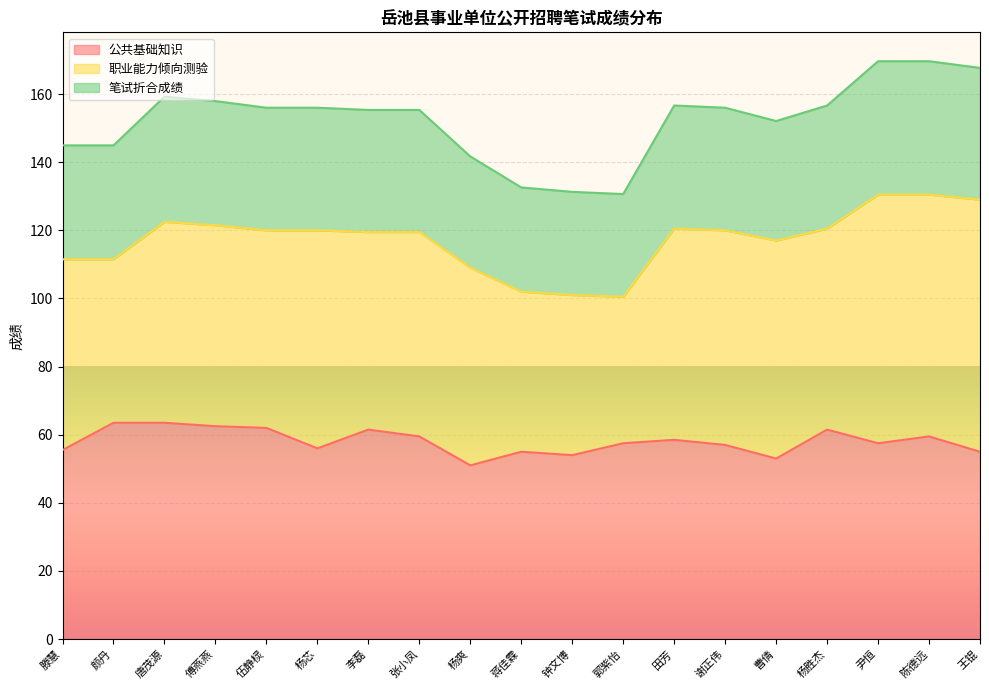

What is the highest value of the 公共基础知识 series?

63.5